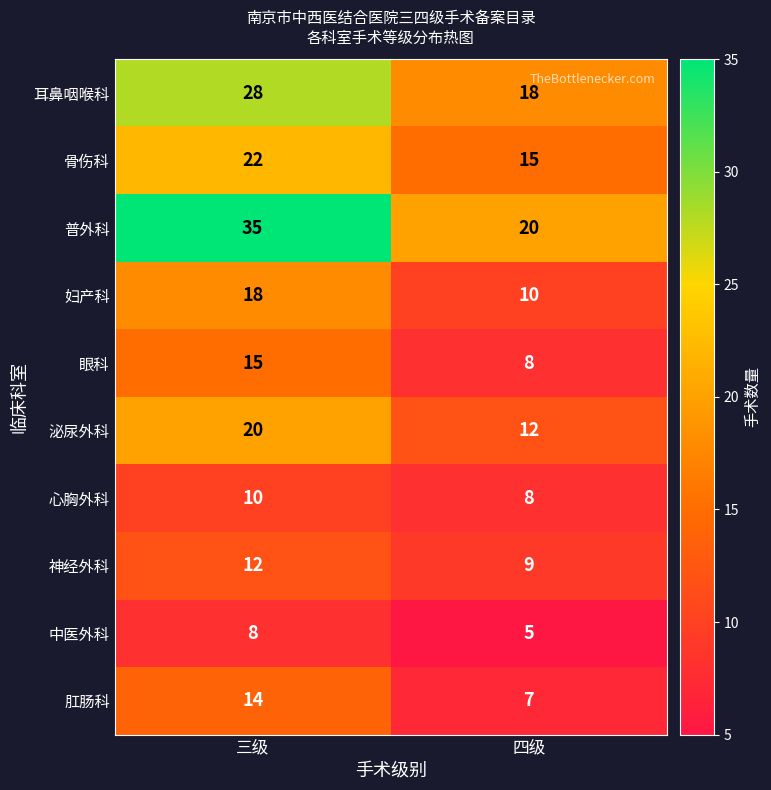

Between 三级 and 四级, which series saw the biggest shift?

普外科